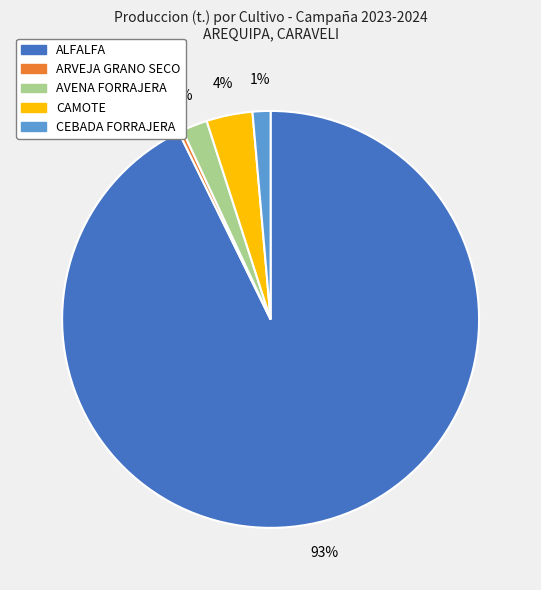

Between ARVEJA GRANO SECO and CEBADA FORRAJERA, which is larger?

CEBADA FORRAJERA